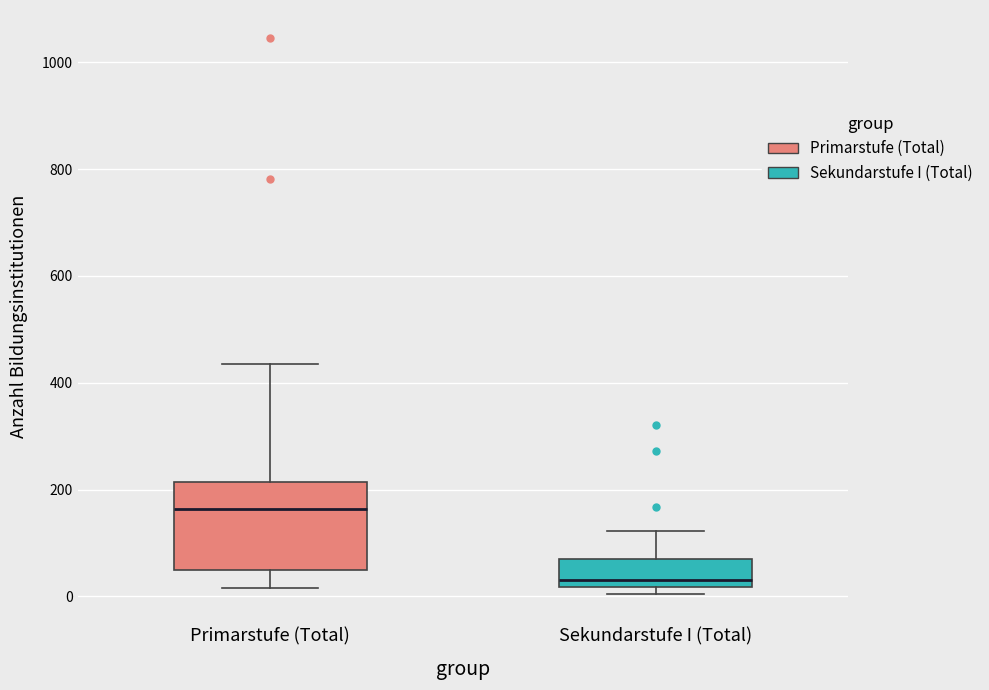

Which box's median line is the lowest?

Sekundarstufe I (Total)